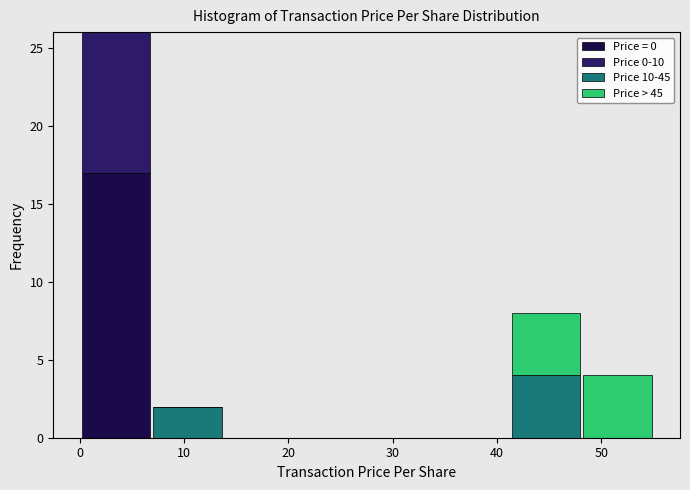

Reading left to right, list every stacked bar in this chart as the range it spans on the x-axis followed by its total height. Neither the bar edges nor the heights are printed on the chart, so give them approximately, as read against the axes.

0 to 7: 26
7 to 14: 2
14 to 21: 0
21 to 28: 0
28 to 34: 0
34 to 41: 0
41 to 48: 8
48 to 55: 4